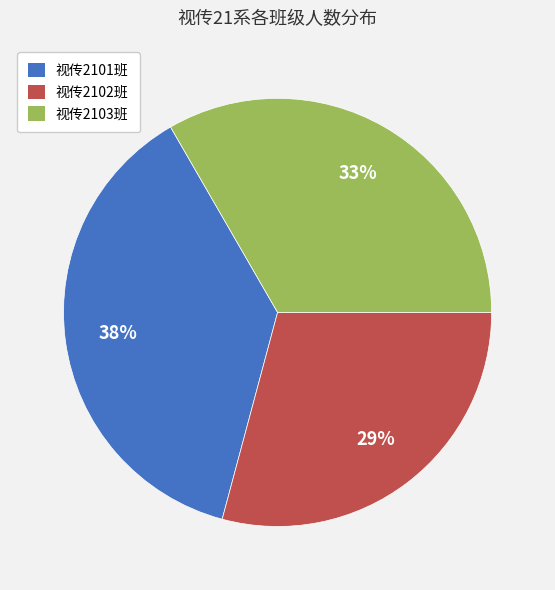

How many segments does this pie chart have?

3